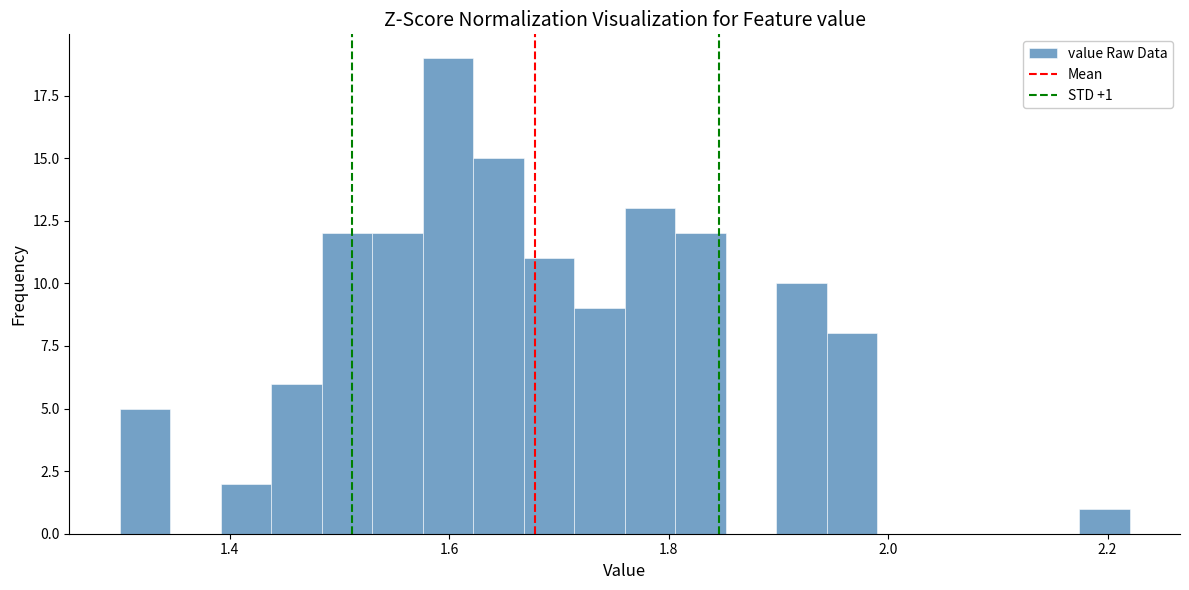

Read against the x-axis, roughly where is the centre of the tallest bar?

1.60